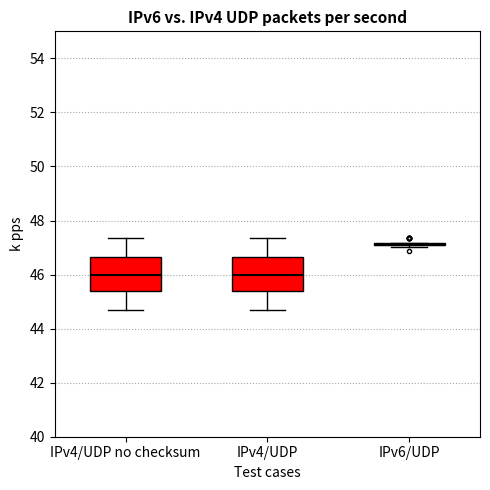

Where does the median line of the box for IPv4/UDP no checksum sit on the y-axis? The values are not printed on the chart, so give them approximately, as read against the axis.

46.0